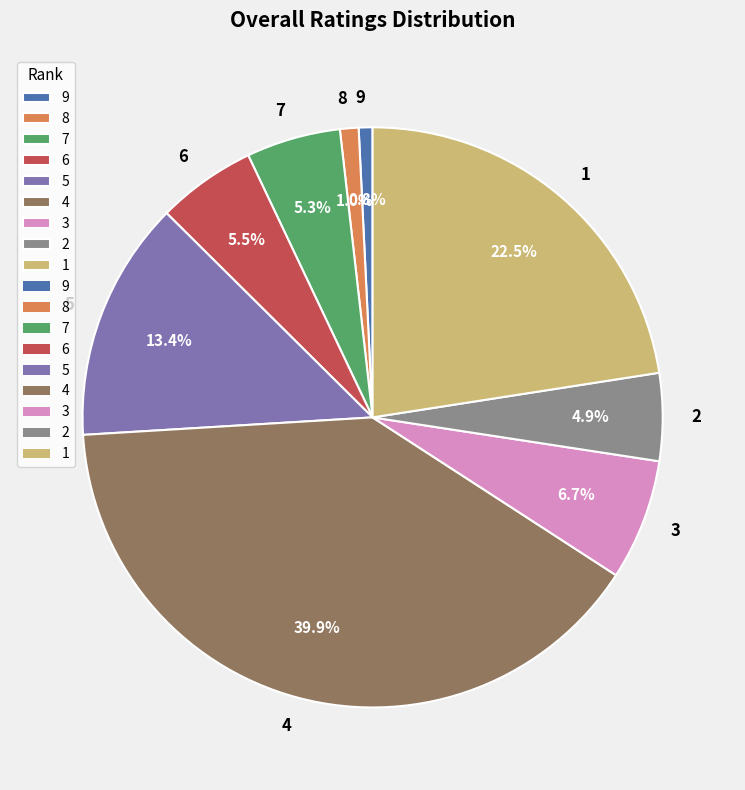

Is it true that 6 is 13% of the pie?

False